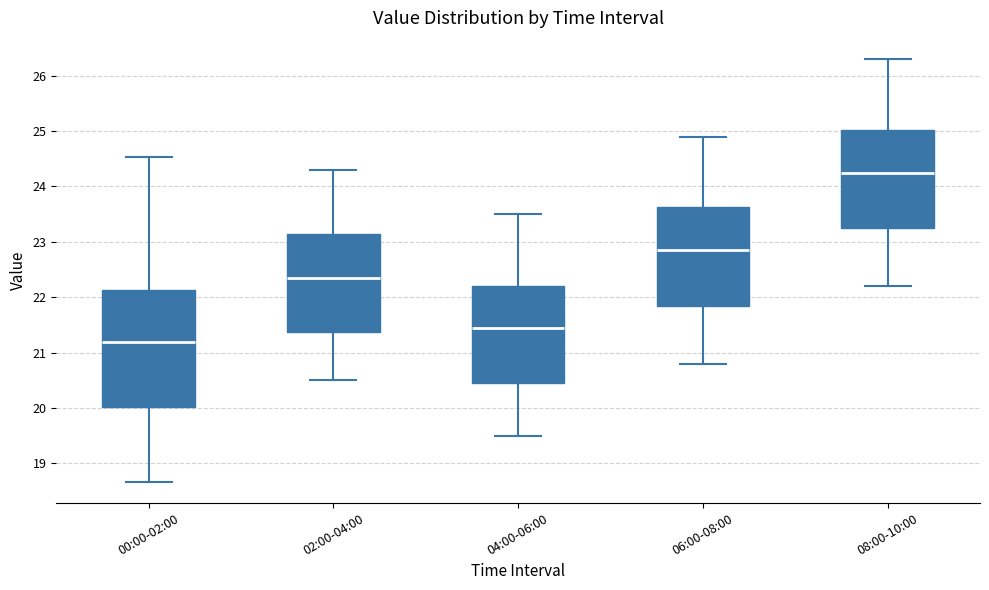

Reading left to right, transcribe this box plot: for each box, give where its median line is, the range the box spans, and where its two whiskers end, as read against the y-axis. The values are not printed on the chart, so give them approximately, as read against the axis.

00:00-02:00: median 21.2, box 20.0 to 22.1, whiskers 18.7 to 24.5
02:00-04:00: median 22.4, box 21.4 to 23.2, whiskers 20.5 to 24.3
04:00-06:00: median 21.5, box 20.5 to 22.2, whiskers 19.5 to 23.5
06:00-08:00: median 22.9, box 21.9 to 23.6, whiskers 20.8 to 24.9
08:00-10:00: median 24.3, box 23.3 to 25.0, whiskers 22.2 to 26.3